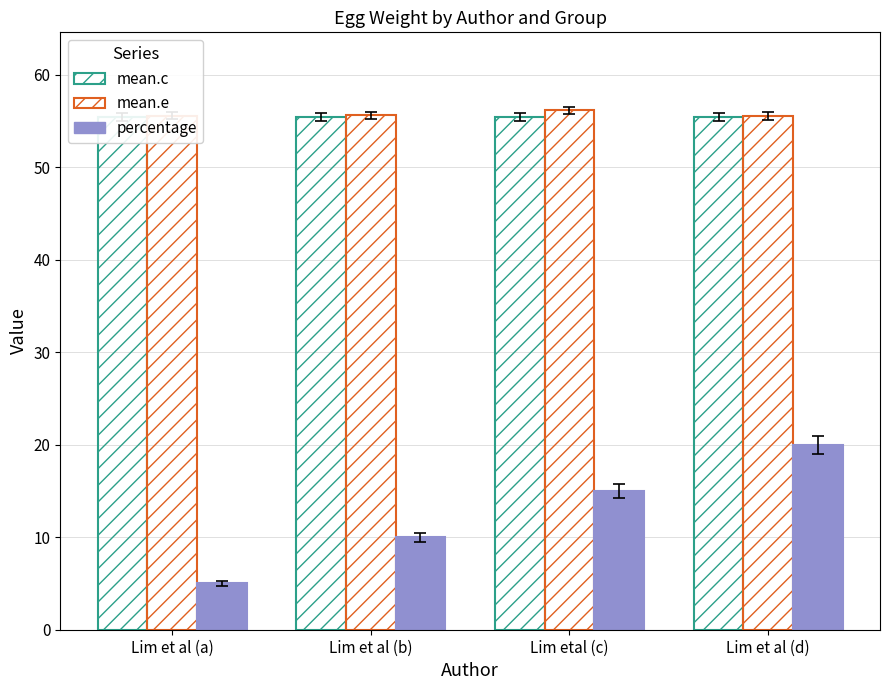

Which series has the largest range (max minus min)?

percentage